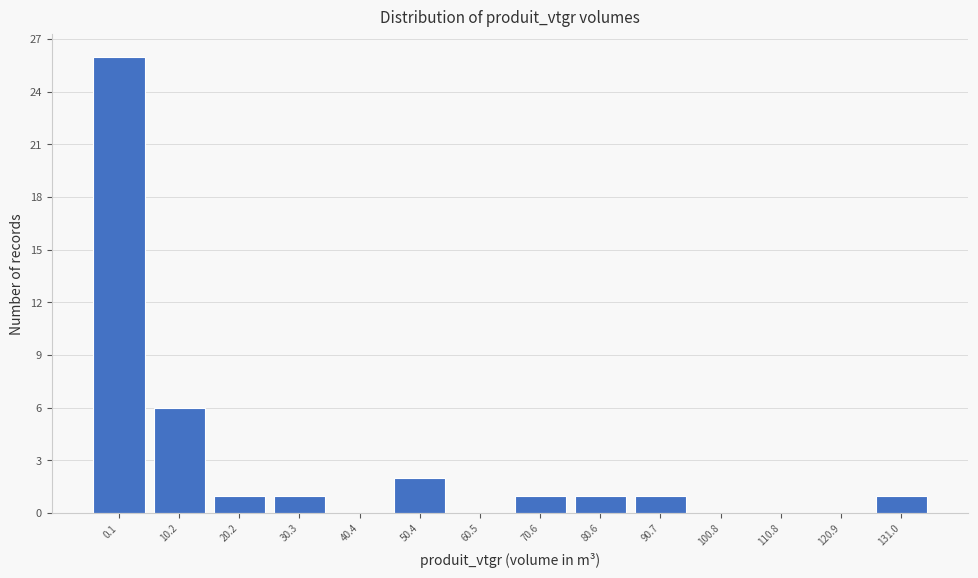

Reading right to left, extract all data points from this chart.

131.0=1	120.9=0	110.8=0	100.8=0	90.7=1	80.6=1	70.6=1	60.5=0	50.4=2	40.4=0	30.3=1	20.2=1	10.2=6	0.1=26